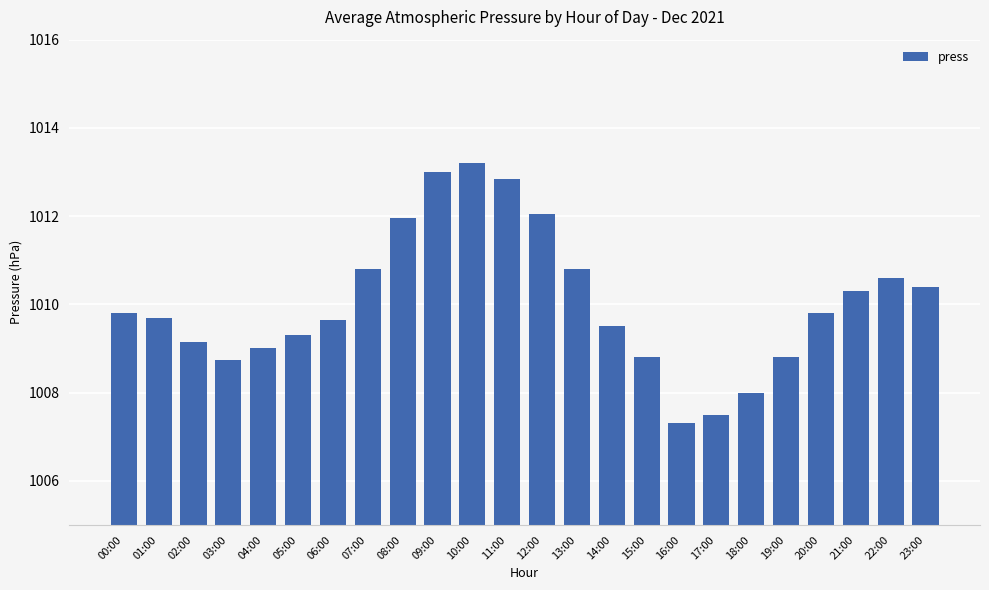

True or false: the data shows 375.9 at 23:00.

False